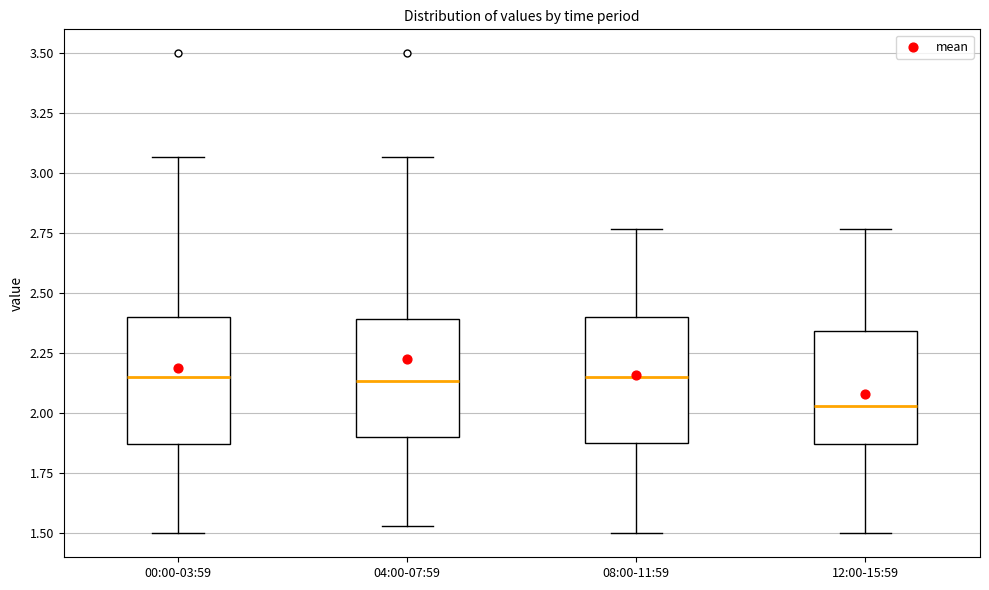

Reading left to right, transcribe this box plot: for each box, give where its median line is, the range the box spans, and where its two whiskers end, as read against the y-axis. The values are not printed on the chart, so give them approximately, as read against the axis.

00:00-03:59: median 2.15, box 1.85 to 2.40, whiskers 1.50 to 3.05
04:00-07:59: median 2.15, box 1.90 to 2.40, whiskers 1.55 to 3.05
08:00-11:59: median 2.15, box 1.90 to 2.40, whiskers 1.50 to 2.75
12:00-15:59: median 2.05, box 1.85 to 2.35, whiskers 1.50 to 2.75